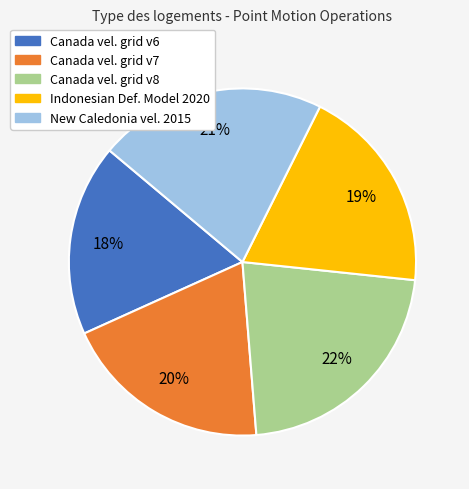

Is there a majority slice in this chart?

No